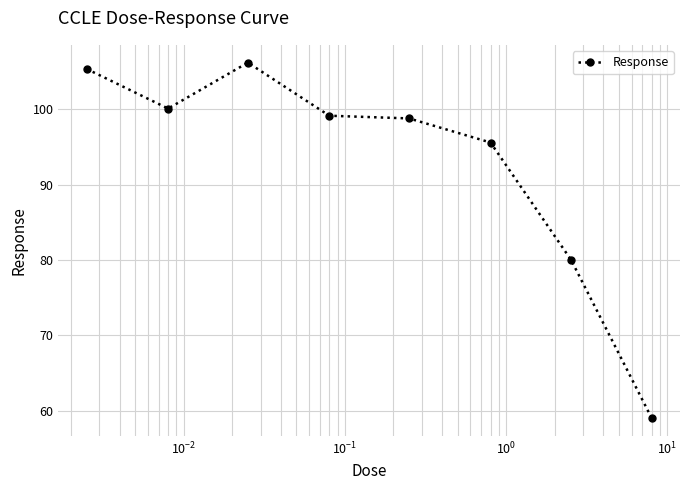

What is the difference between the maximum and second lowest values?

26.2